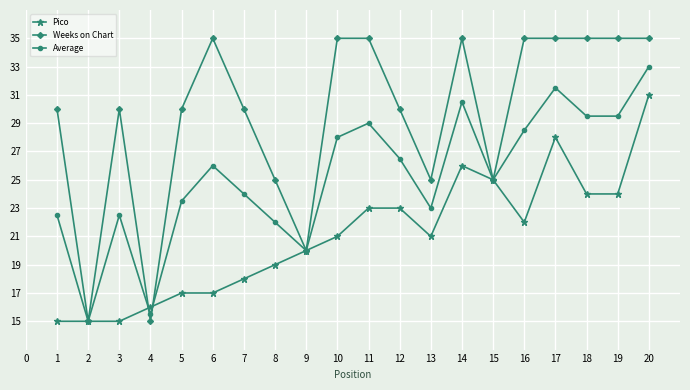

Which series has the widest spread of values?

Weeks on Chart